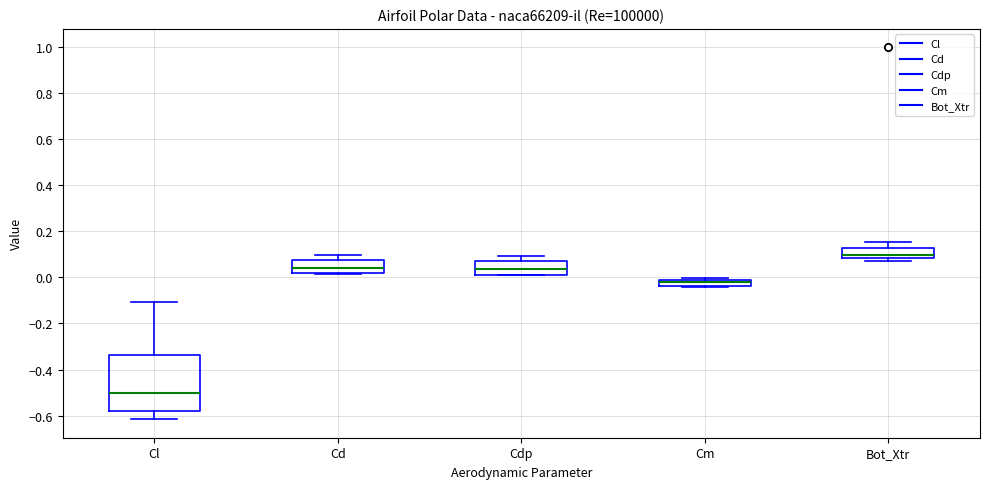

Where is the lower edge of the box for Cm on the y-axis? The values are not printed on the chart, so give them approximately, as read against the axis.

-0.04